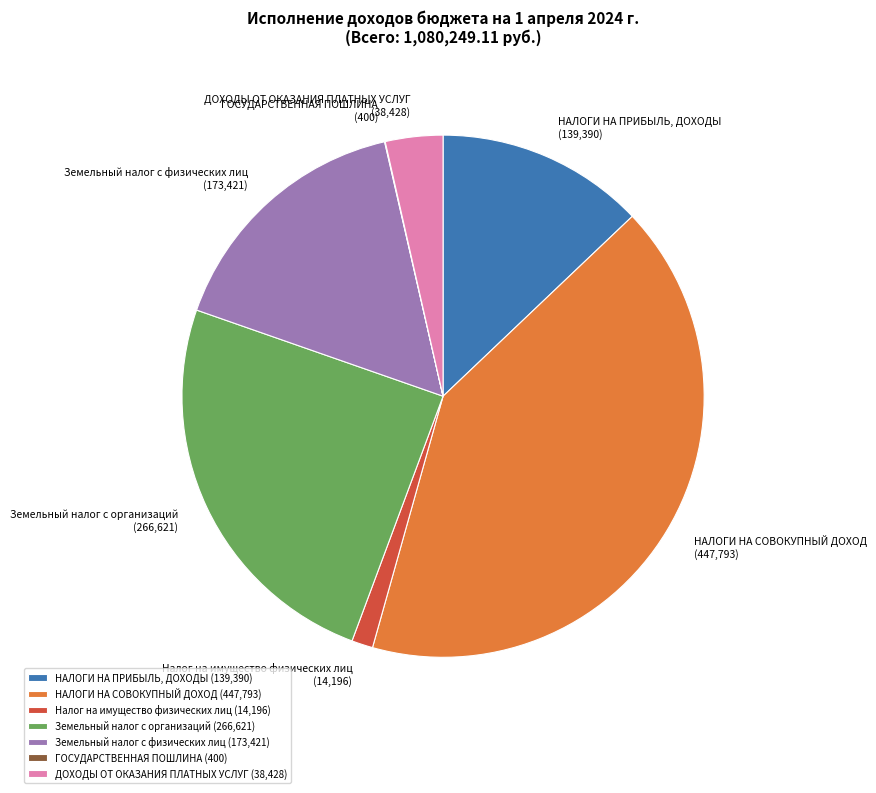

Do НАЛОГИ НА ПРИБЫЛЬ, ДОХОДЫ and Налог на имущество физических лиц together represent more than half of the pie?

No